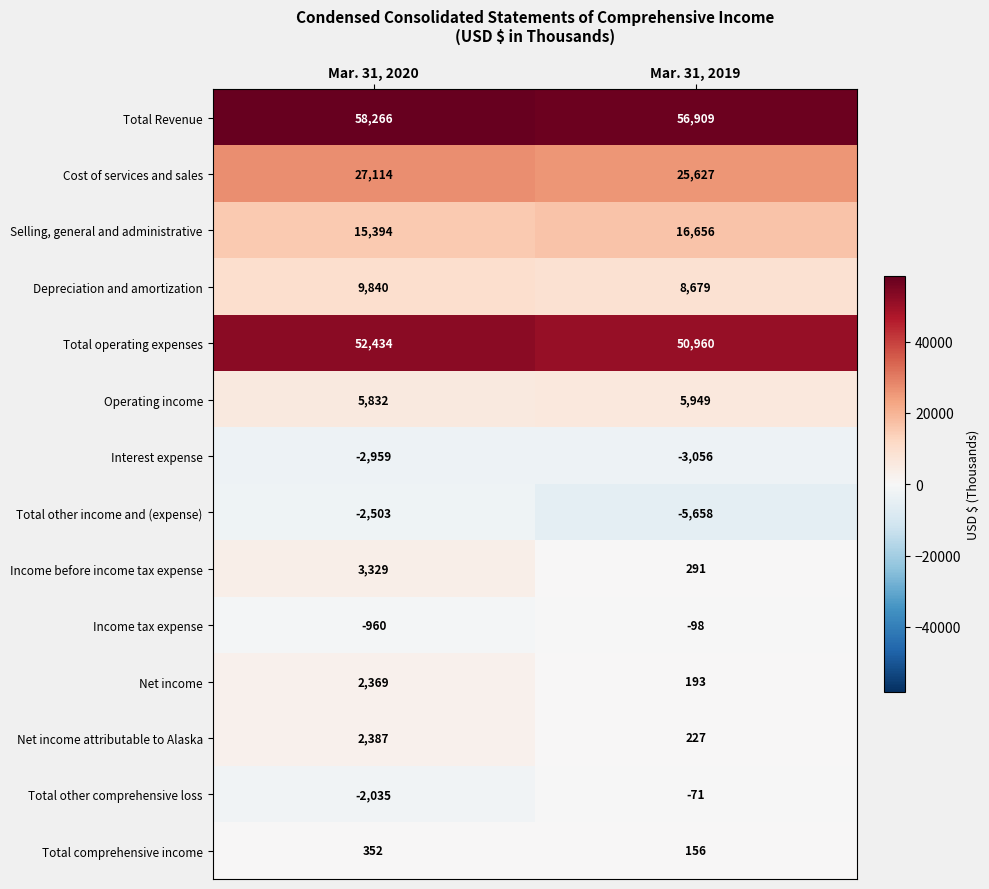

Reading right to left, extract all data points from this chart.

Total Revenue: Mar. 31, 2019=56909	Mar. 31, 2020=58266
Cost of services and sales: Mar. 31, 2019=25627	Mar. 31, 2020=27114
Selling, general and administrative: Mar. 31, 2019=16656	Mar. 31, 2020=15394
Depreciation and amortization: Mar. 31, 2019=8679	Mar. 31, 2020=9840
Total operating expenses: Mar. 31, 2019=50960	Mar. 31, 2020=52434
Operating income: Mar. 31, 2019=5949	Mar. 31, 2020=5832
Interest expense: Mar. 31, 2019=-3056	Mar. 31, 2020=-2959
Total other income and (expense): Mar. 31, 2019=-5658	Mar. 31, 2020=-2503
Income before income tax expense: Mar. 31, 2019=291	Mar. 31, 2020=3329
Income tax expense: Mar. 31, 2019=-98	Mar. 31, 2020=-960
Net income: Mar. 31, 2019=193	Mar. 31, 2020=2369
Net income attributable to Alaska: Mar. 31, 2019=227	Mar. 31, 2020=2387
Total other comprehensive loss: Mar. 31, 2019=-71	Mar. 31, 2020=-2035
Total comprehensive income: Mar. 31, 2019=156	Mar. 31, 2020=352